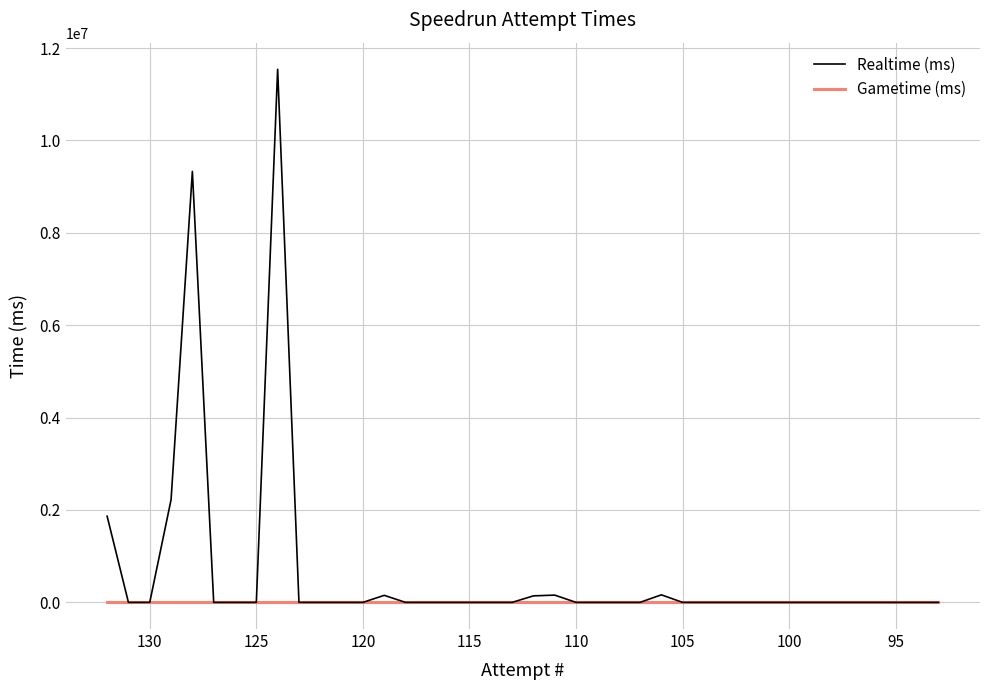

True or false: Realtime (ms) and Gametime (ms) cross at least once.

False